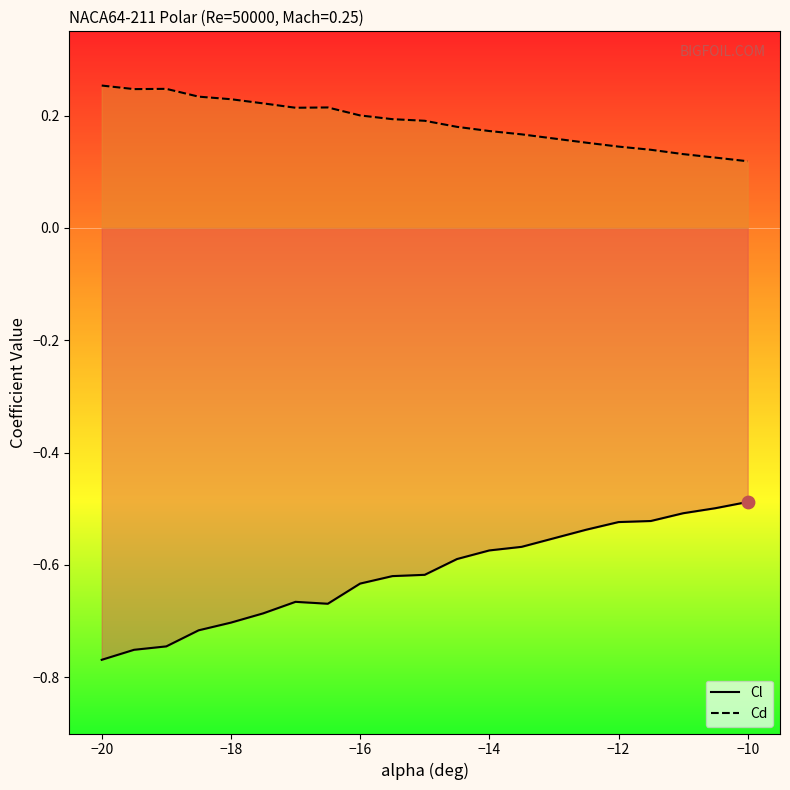

Which series reaches the minimum Y coordinate?

Cl